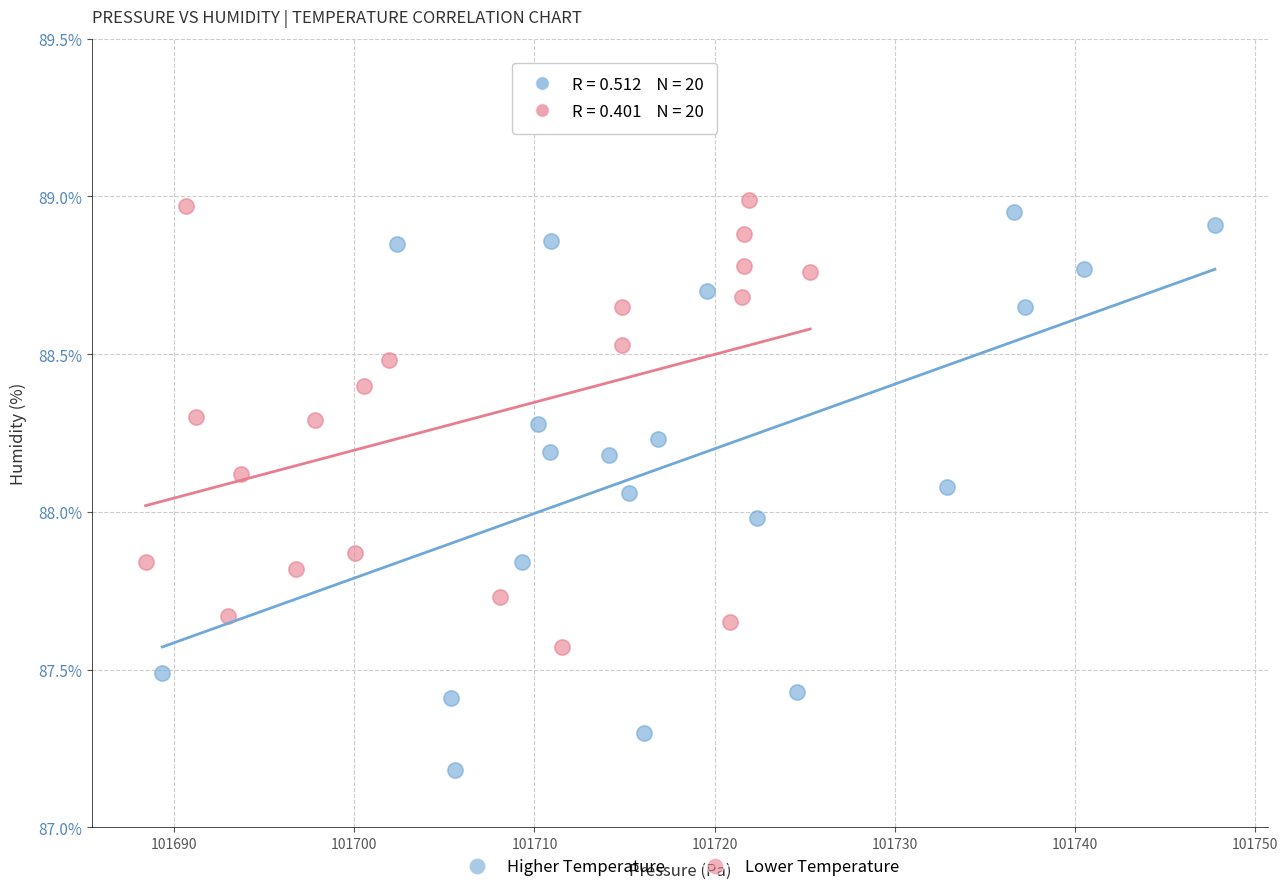

Which series reaches the minimum Y coordinate?

Higher Temperature